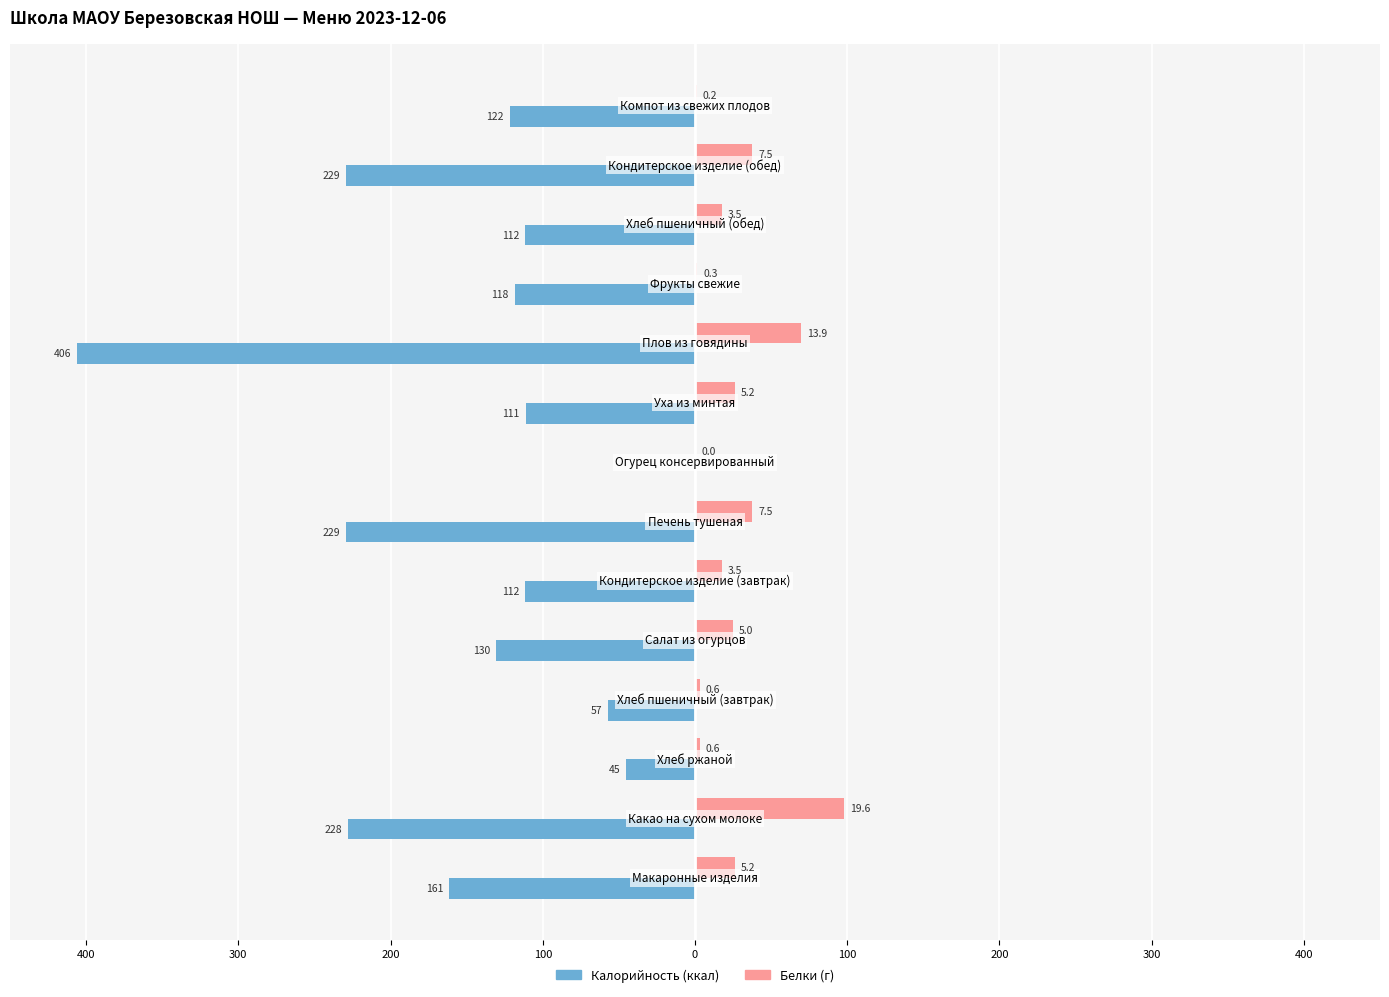

Reading left to right, transcribe all the data shown in this chart.

Калорийность: -161.4	-228.0	-45.1	-57.2	-130.5	-111.5	-229.0	0.0	-111.2	-406.0	-118.4	-111.5	-229.0	-121.8
Белки (×5): 26.0	98.1	3.1	3.1	24.8	17.5	37.5	0.0	26.0	69.5	1.5	17.5	37.5	1.0